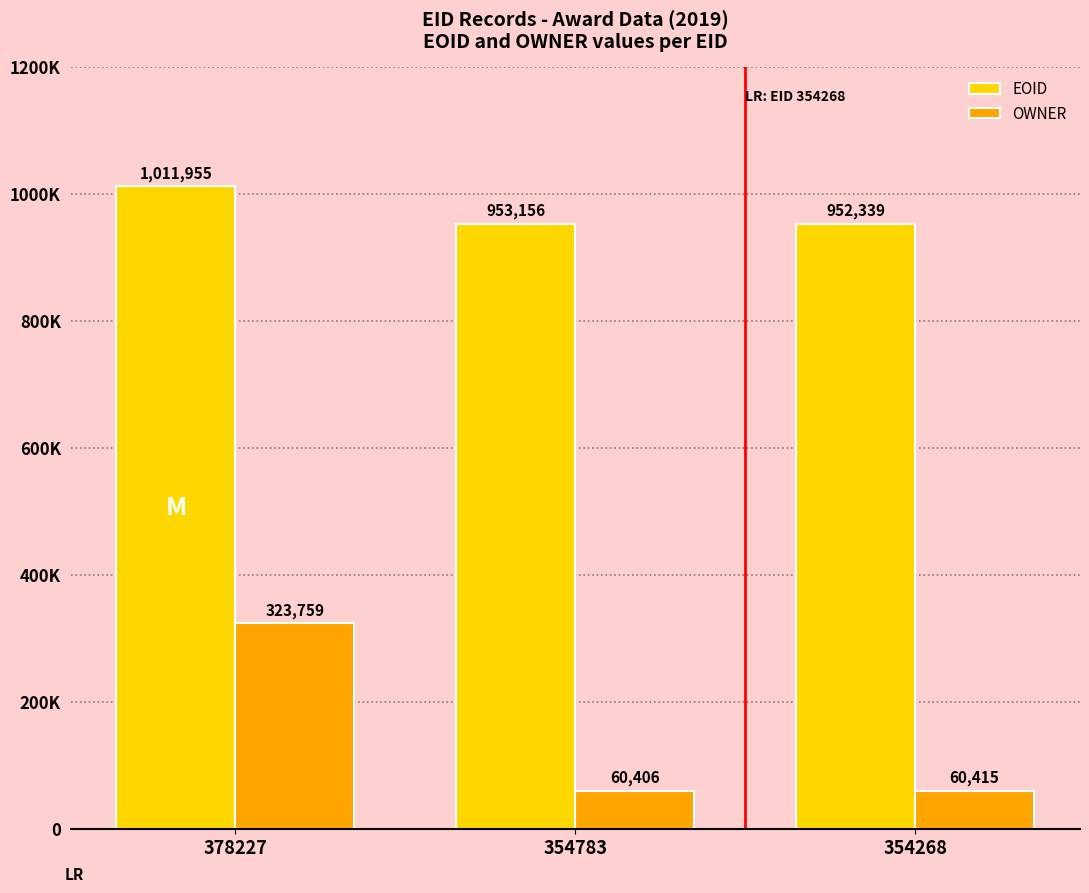

List the labels in order of OWNER value, smallest first.

354783, 354268, 378227